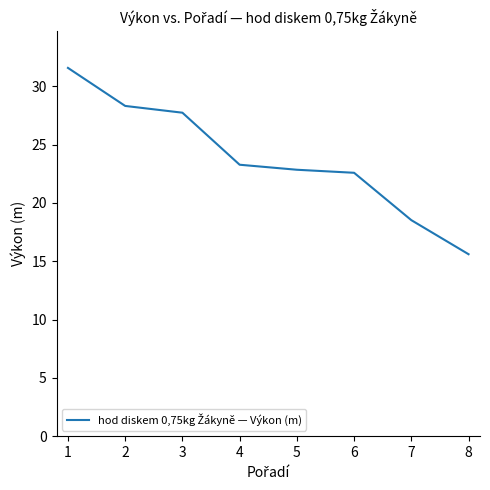

What is the difference between the values at 4 and 6?

0.7